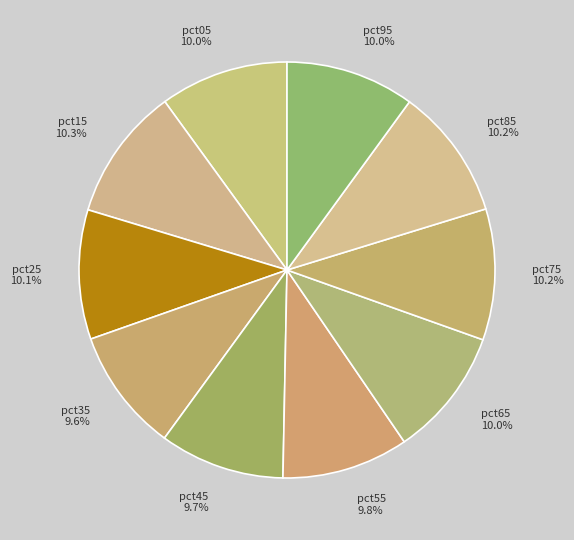

To the nearest percent, what is the combined percentage of pct45 and pct95?

20%